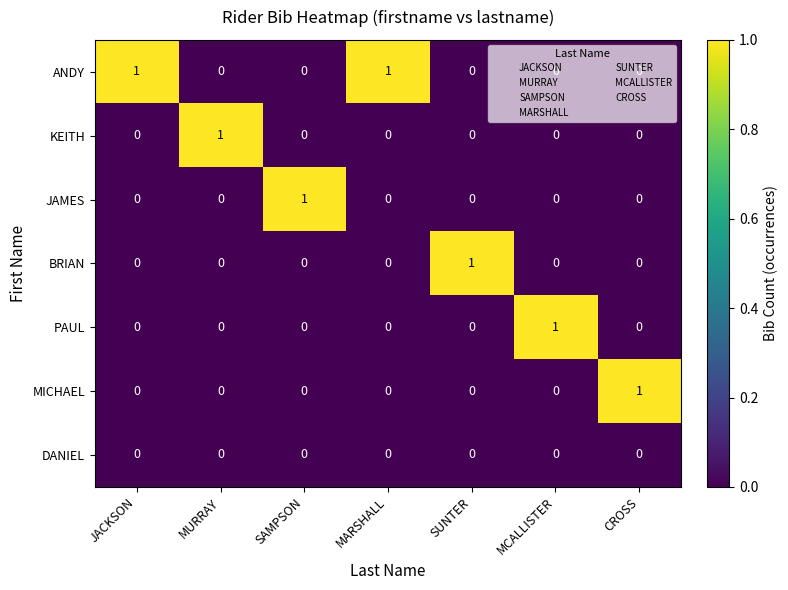

What is the total value across all series at CROSS?

1